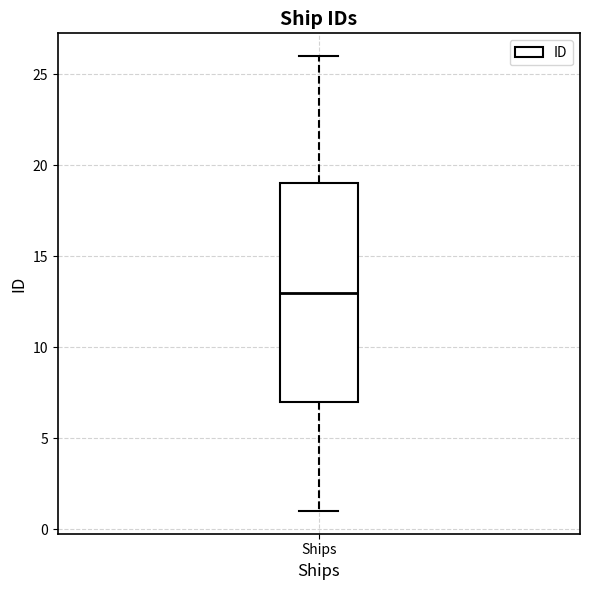

Where is the upper edge of the box for Ships on the y-axis? The values are not printed on the chart, so give them approximately, as read against the axis.

19